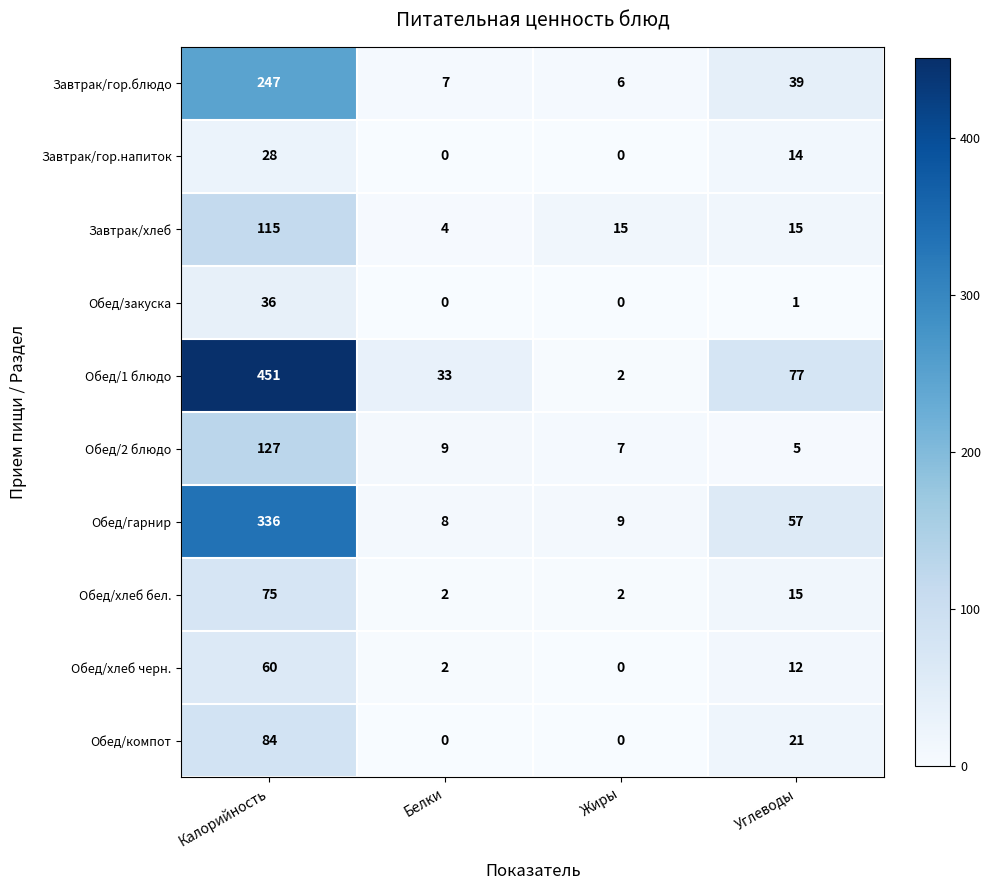

How many data points in Обед/гарнир are less than 57?

2